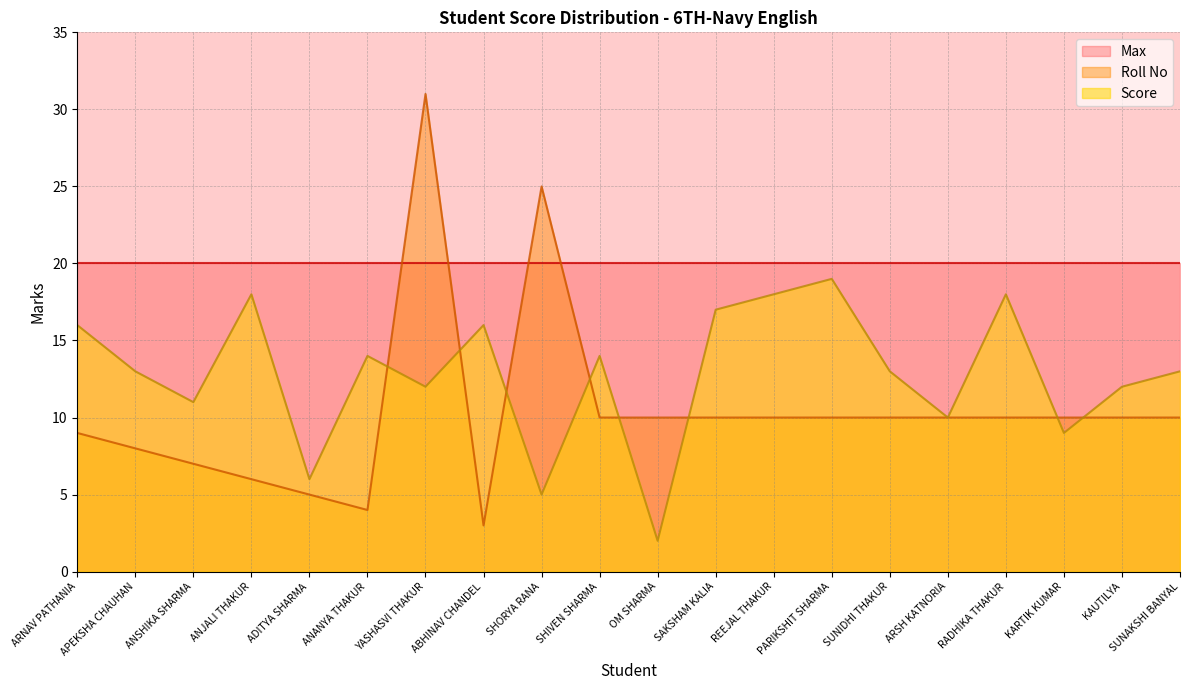

Which series has the largest total across all categories?

Max